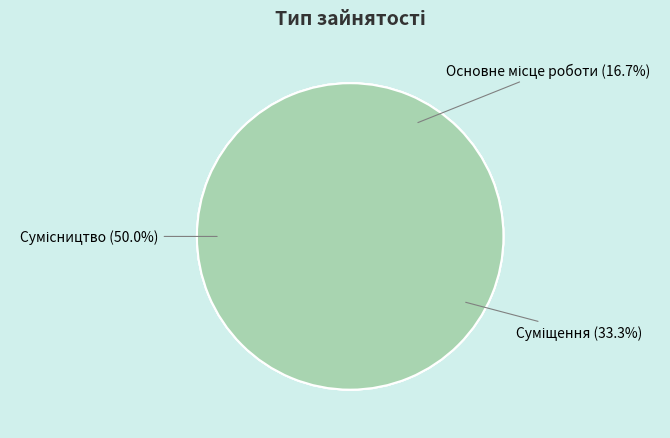

Do Суміщення and Основне місце роботи together represent more than half of the pie?

No